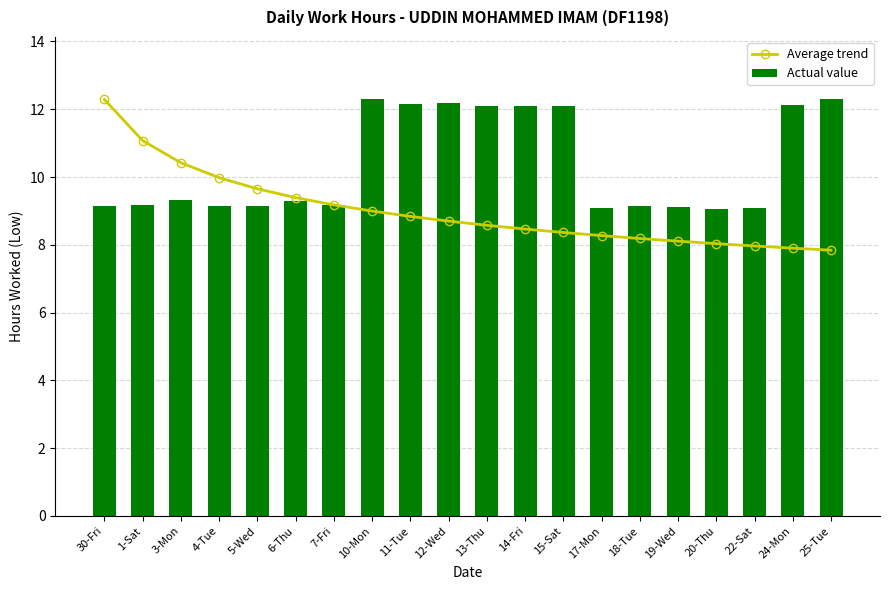

Is it true that Actual value equals 9.2 at 1-Sat?

True